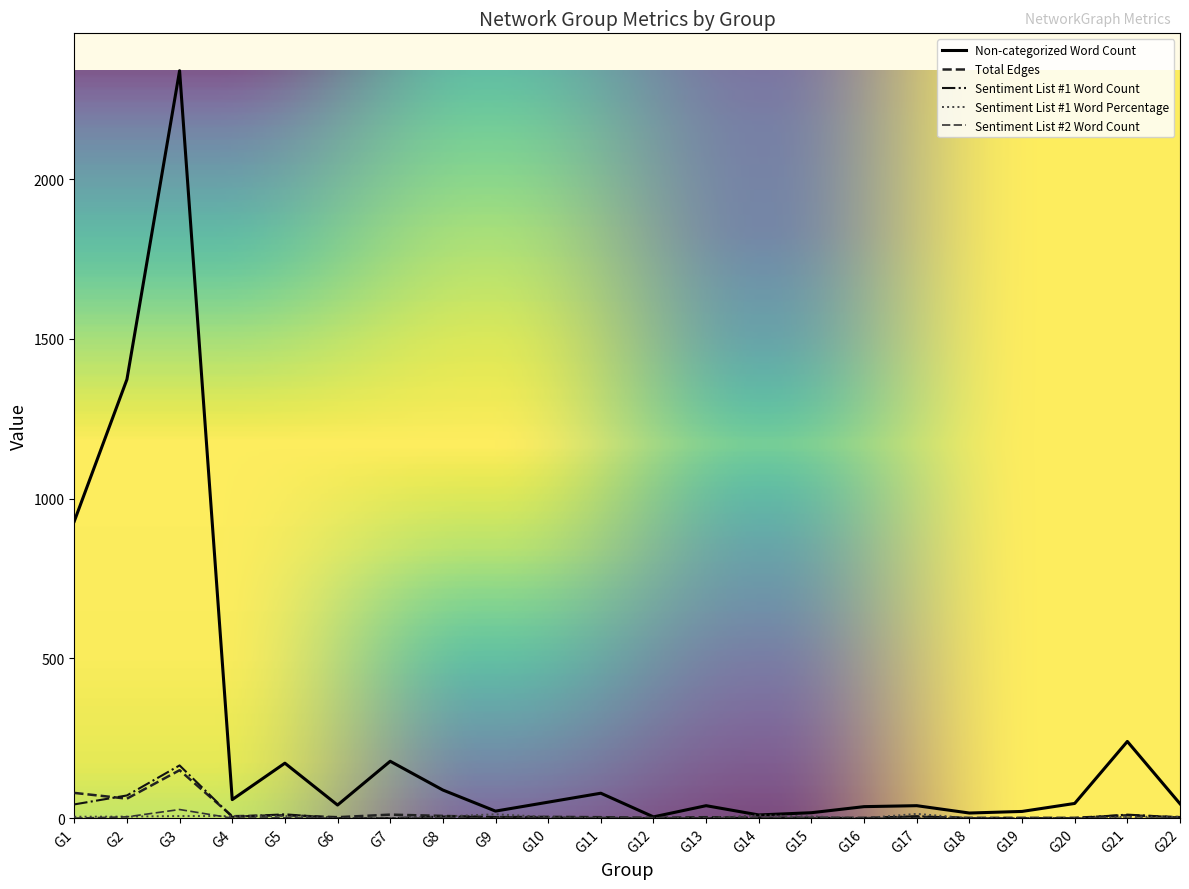

How many interior local peaks does the Non-categorized Word Count series have?

7